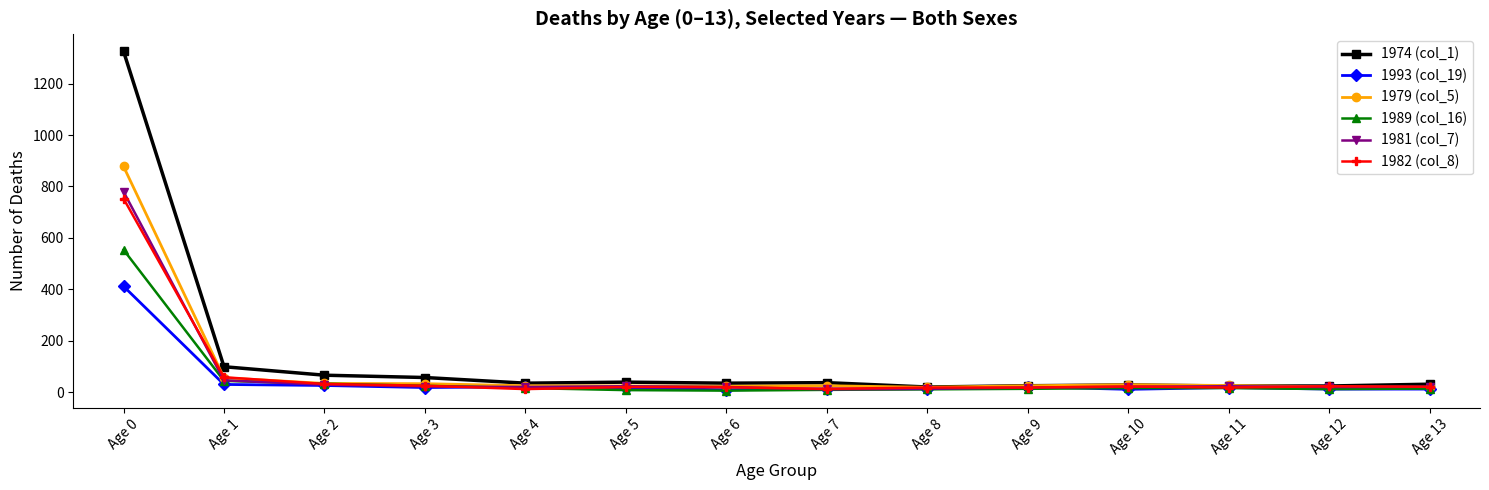

True or false: 1993 (col_19) has more than 1 points higher than both neighbors.

True